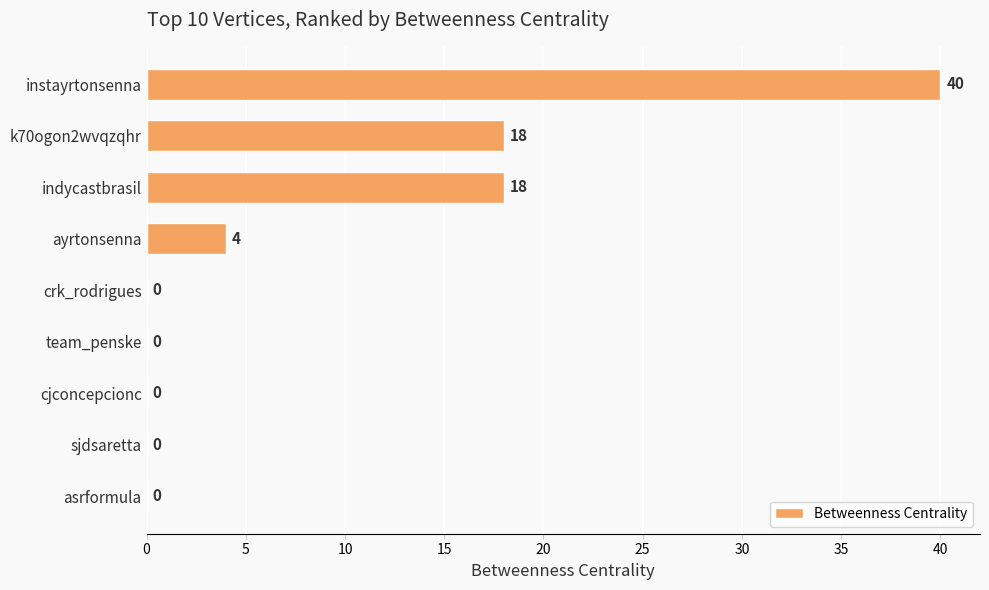

True or false: the data shows 24 at sjdsaretta.

False